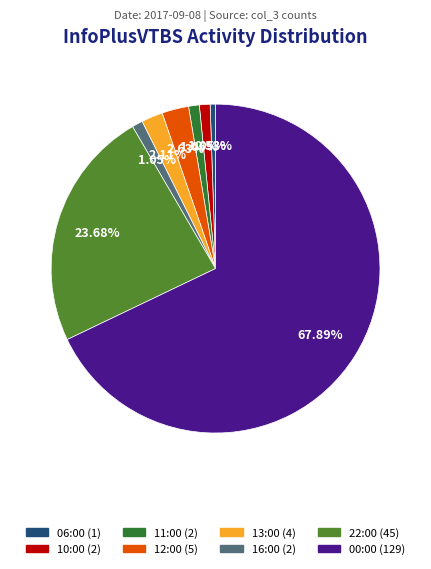

What percentage is the 12:00 slice, to the nearest percent?

3%